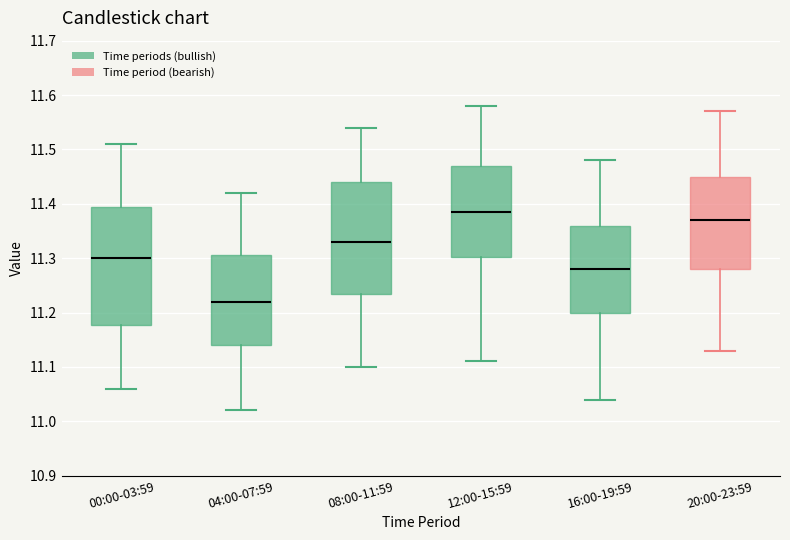

Which box is the tallest, from its lower edge to its upper edge?

00:00-03:59